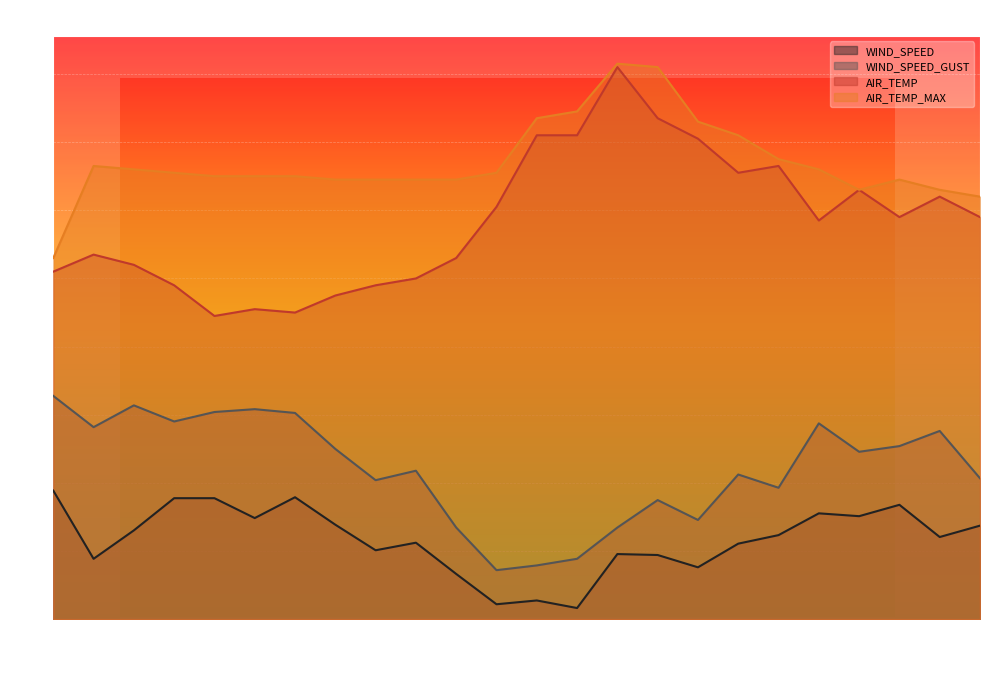

Between 12:52 and 17:52, which is larger?

17:52